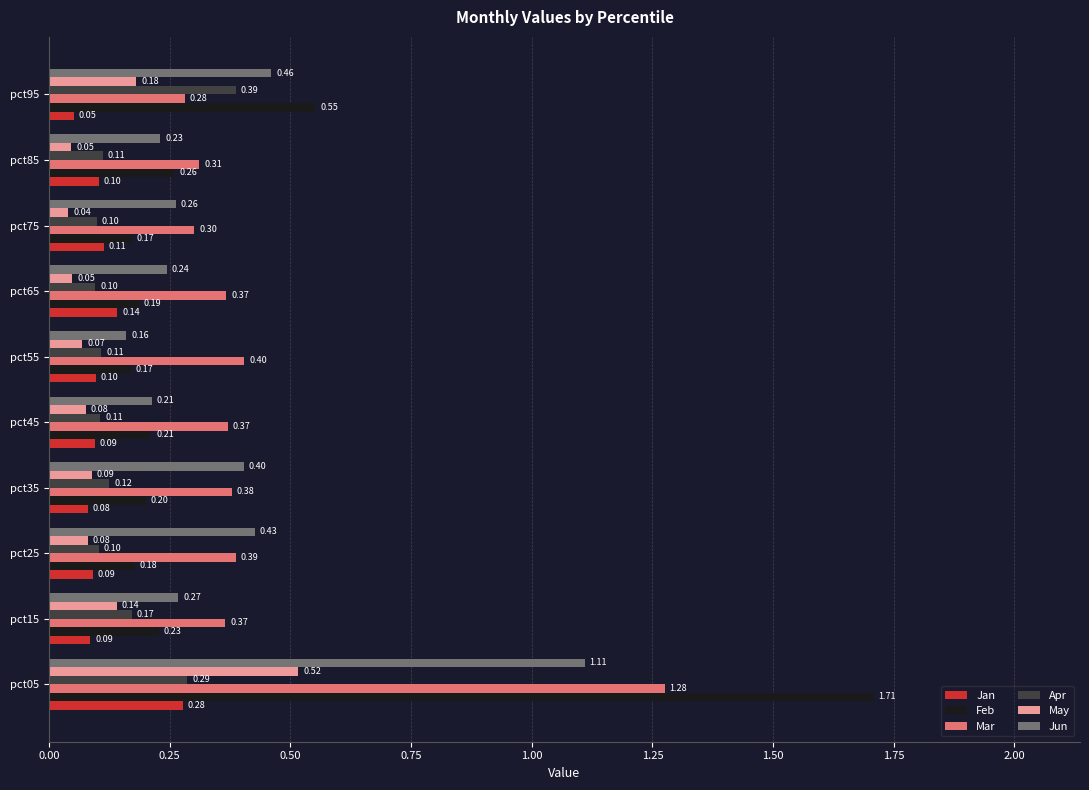

Which series has the largest total across all categories?

Mar